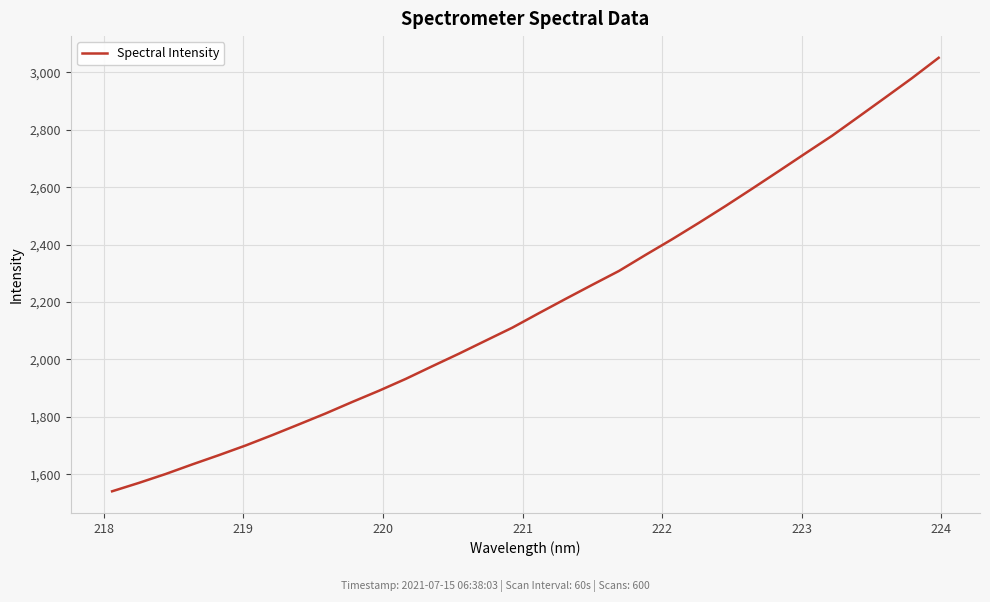

Does the chart display data point markers on the line(s)?

No